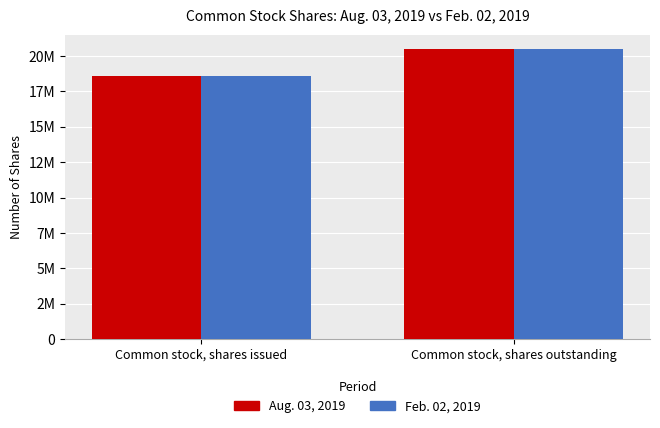

What is the smallest value displayed?

18591763